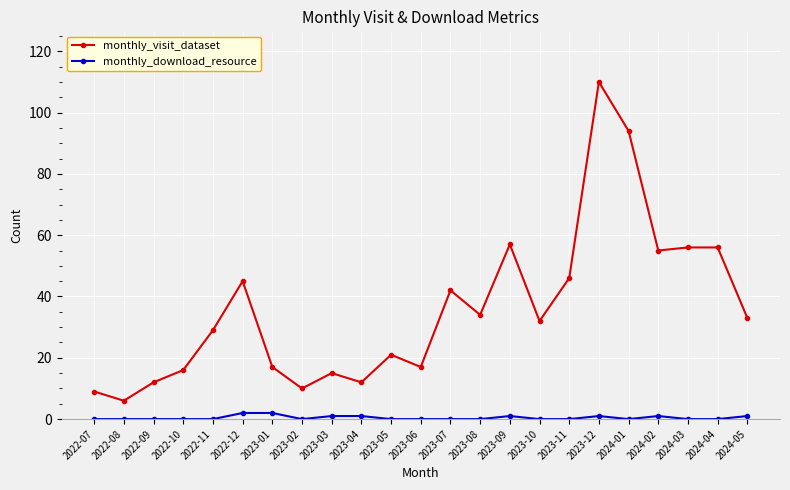

What are all the series names shown in the legend?

monthly_visit_dataset, monthly_download_resource